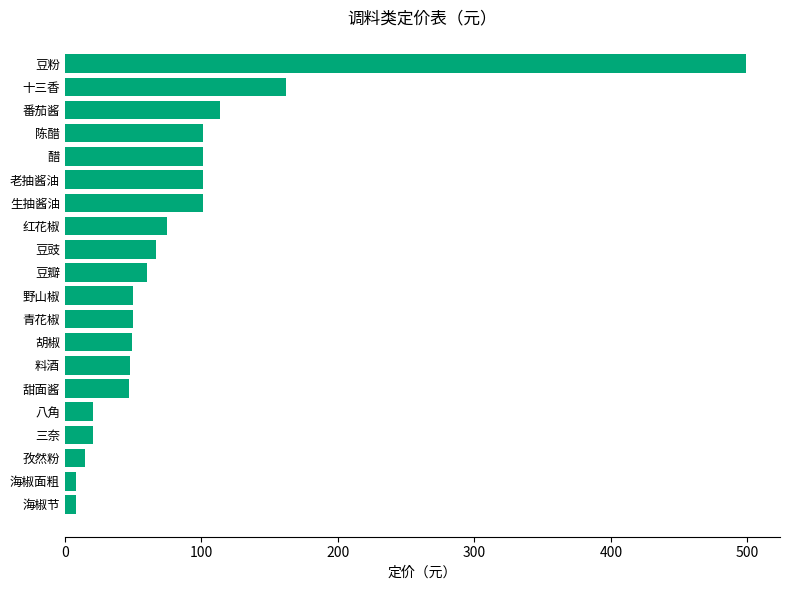

The chart shows a value of 27.5 at 胡椒. True or false?

False